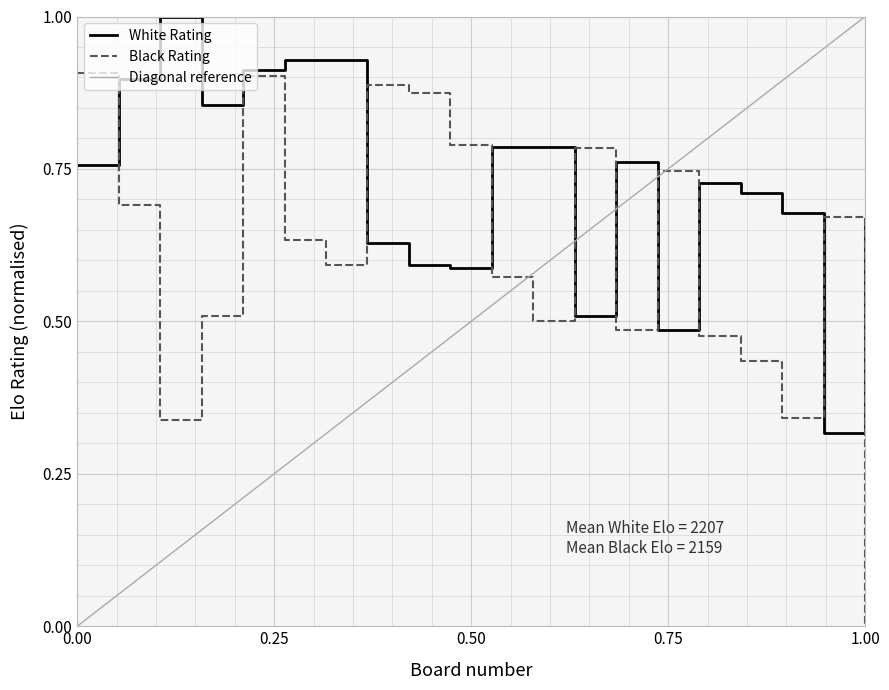

After their last crossing, which series has the higher values: Black Rating or White Rating?

White Rating